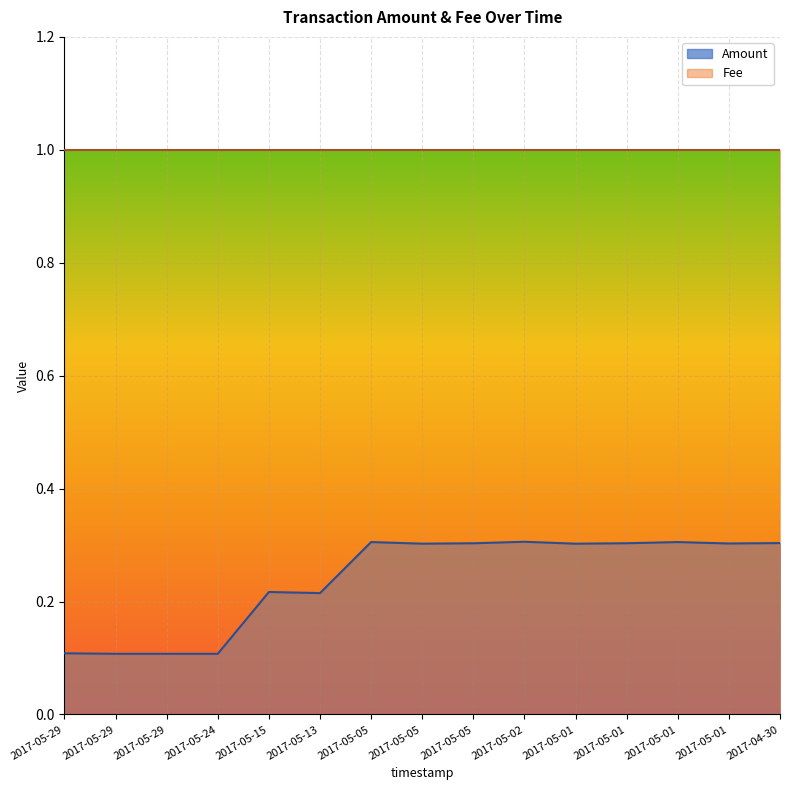

Rank the categories by value from highest to lowest.

2017-05-02, 2017-05-05, 2017-05-01, 2017-04-30, 2017-05-01, 2017-05-05, 2017-05-01, 2017-05-05, 2017-05-01, 2017-05-15, 2017-05-13, 2017-05-29, 2017-05-29, 2017-05-29, 2017-05-24